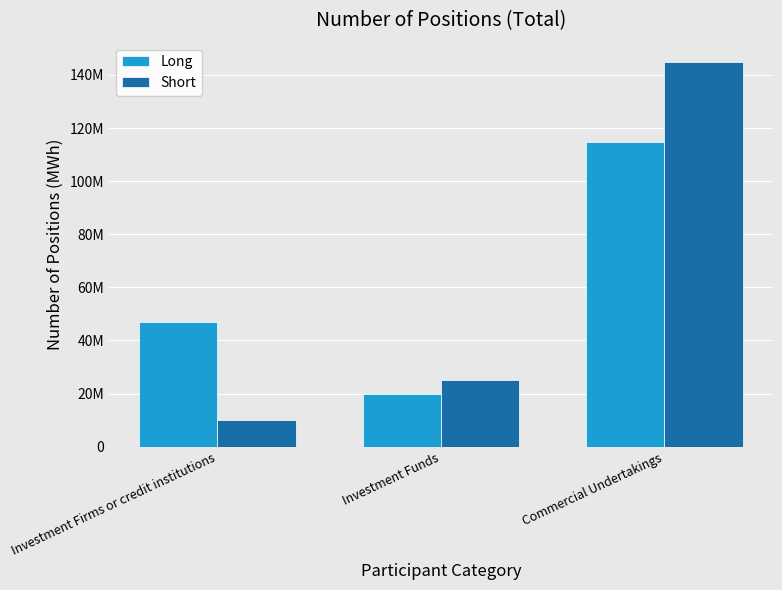

Reading left to right, transcribe all the data shown in this chart.

Long: 47129665	19871706	114657265
Short: 9998117	25166877	144928713